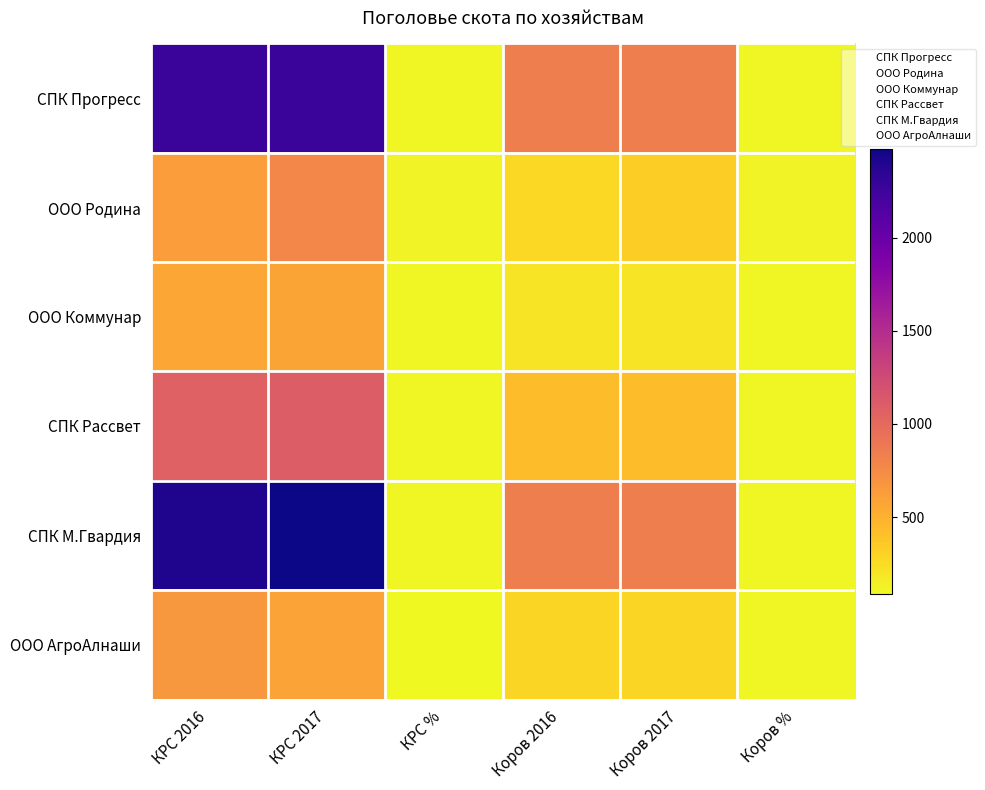

Which series changed the most between КРС 2017 and Коров %?

СПК М.Гвардия